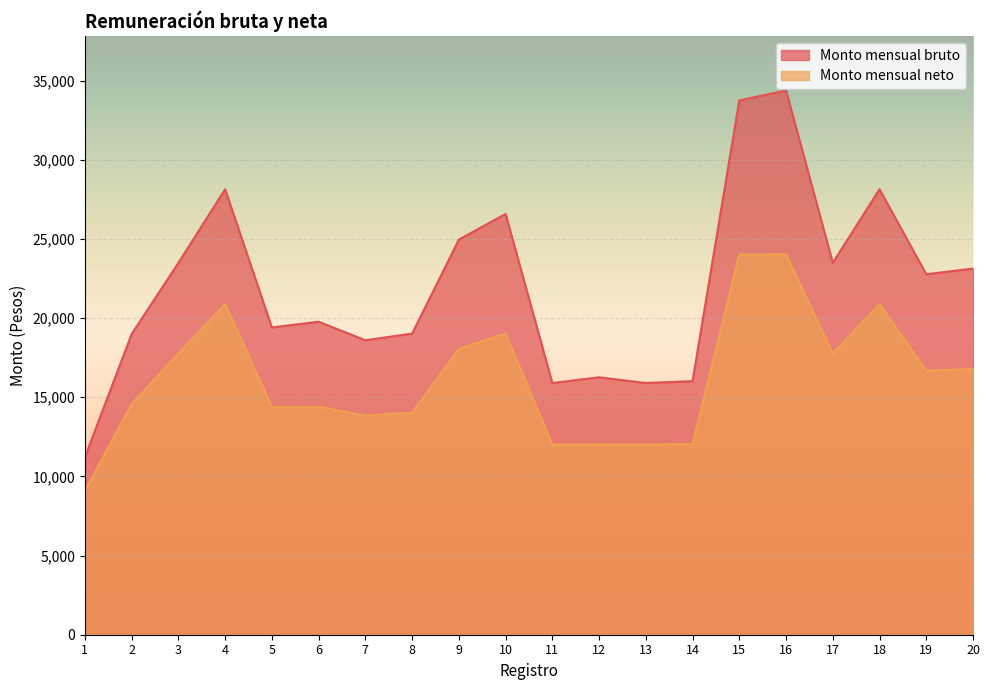

What is the spread (max minus min) of values at 18?

7259.1